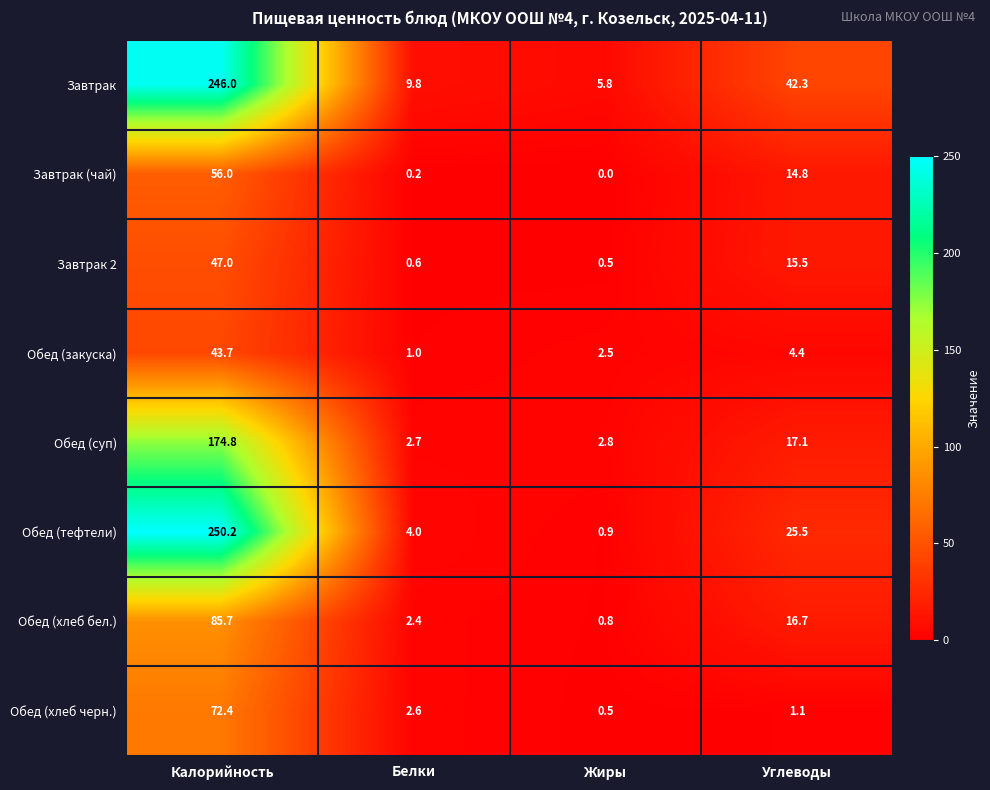

True or false: Завтрак 2 has a value of 0.5 at Жиры.

True